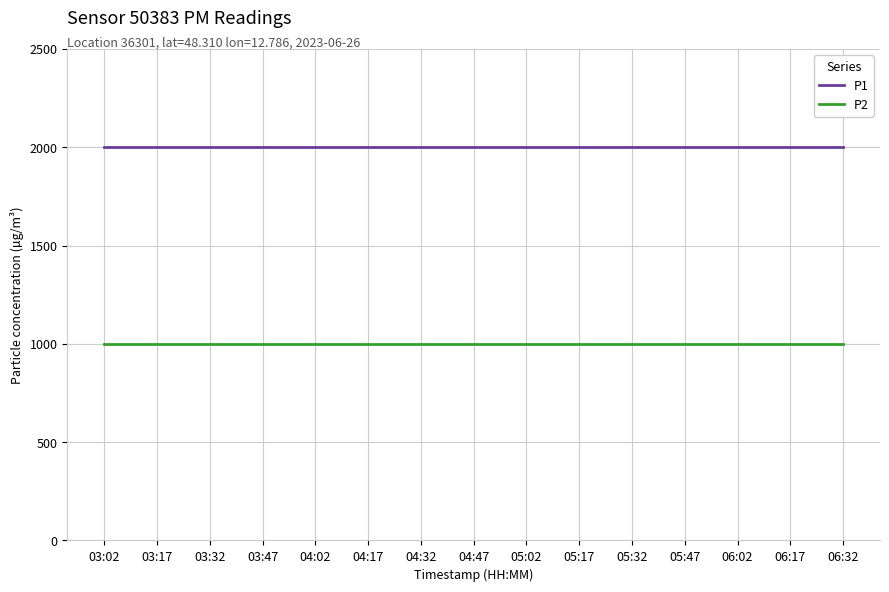

Rank the series by their average value, from highest to lowest.

P1, P2